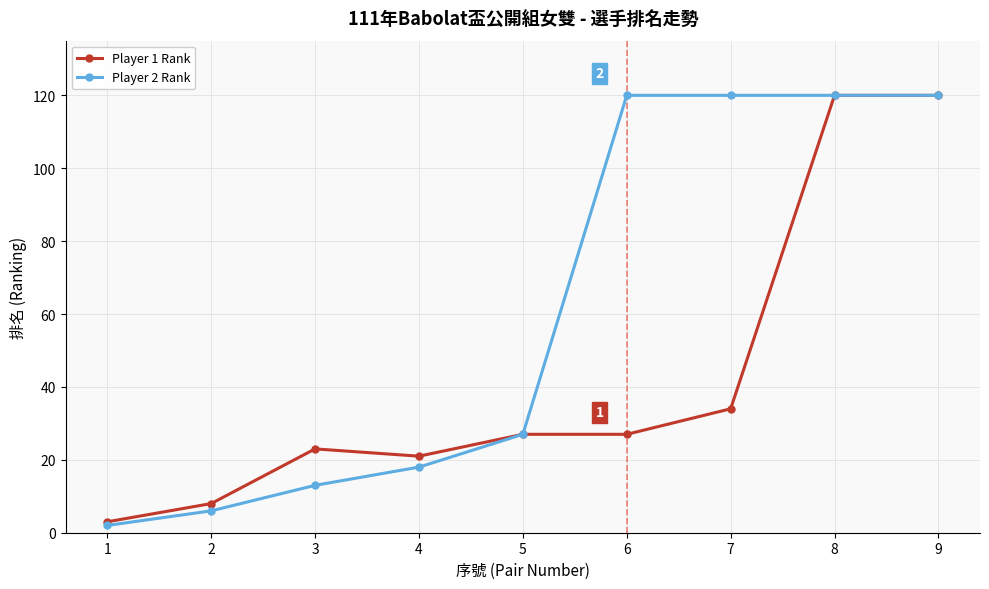

Between 5 and 6, which series saw the biggest shift?

Player 2 Rank